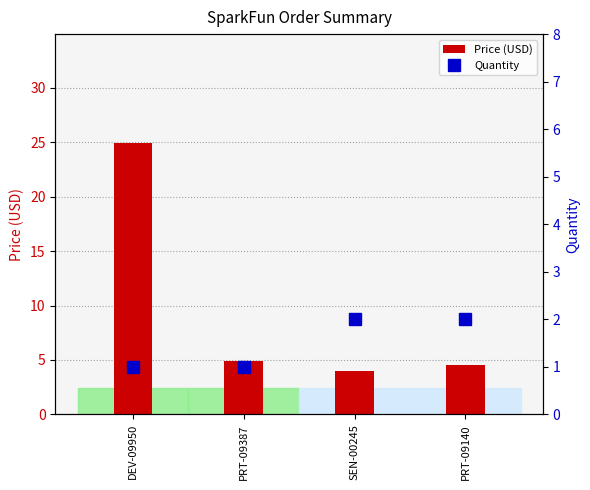

List the series in order of their peak value, lowest first.

Quantity, Price (USD)